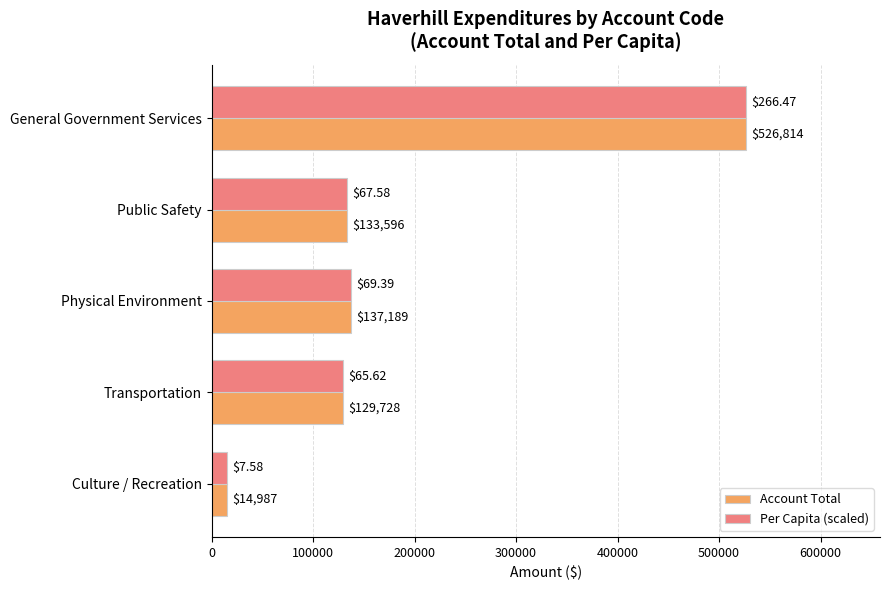

How many data points does each series have?

5